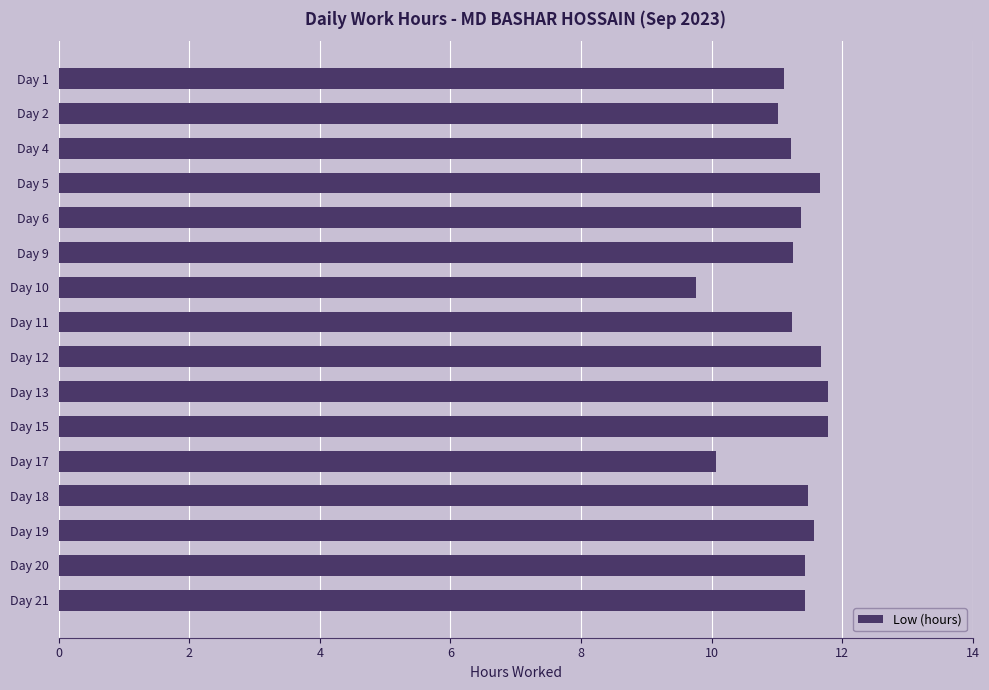

What is the value of the 9th bar from the top?

11.7